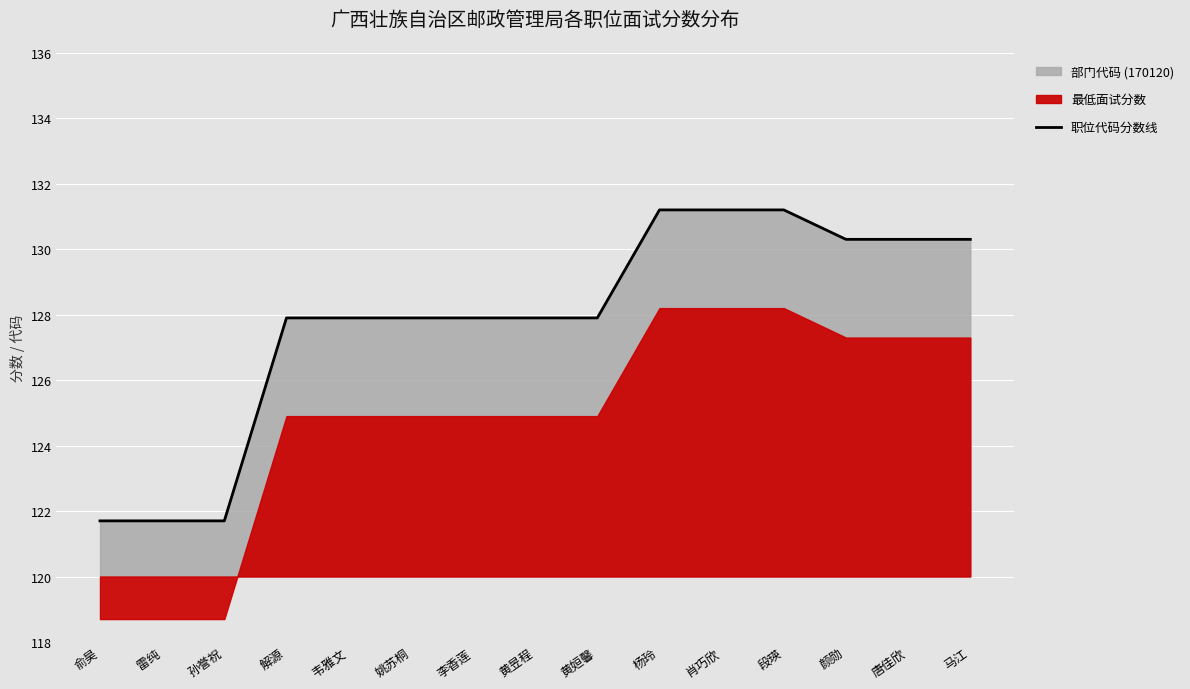

List the labels in order of value, largest first.

杨玲, 肖巧欣, 段瑛, 颜勋, 唐佳欣, 马江, 解源, 韦雅文, 姚苏桐, 李香莲, 黄昱程, 黄姮馨, 俞昊, 雷纯, 孙誉祝